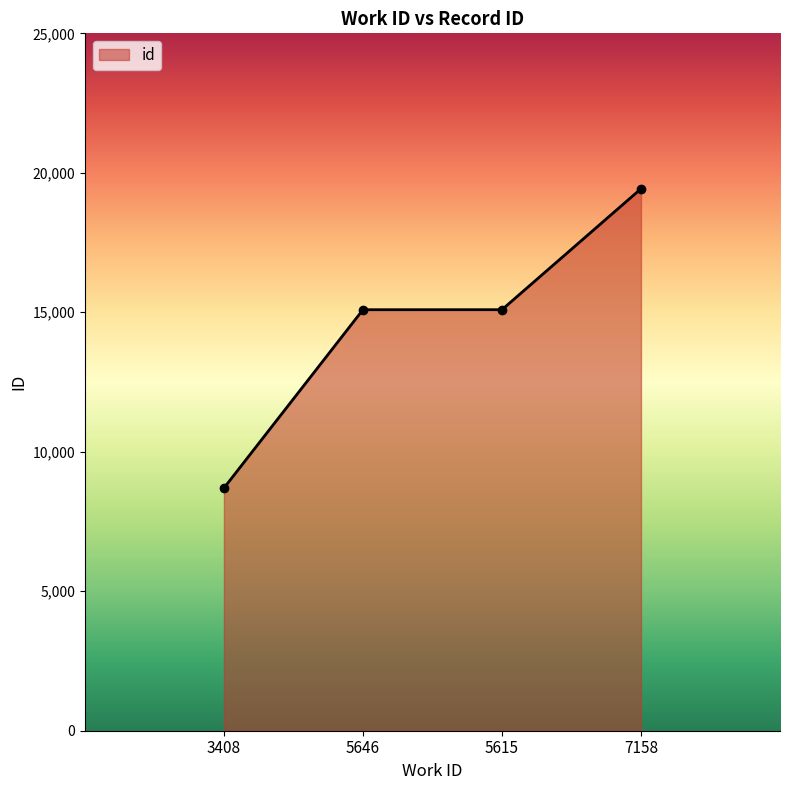

How many categories are shown in the chart?

4